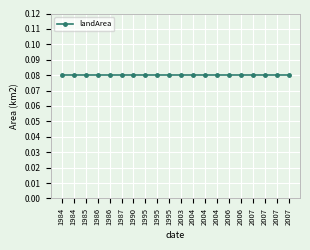

Which has a higher value, 1990_05 or 1985_03?

1990_05